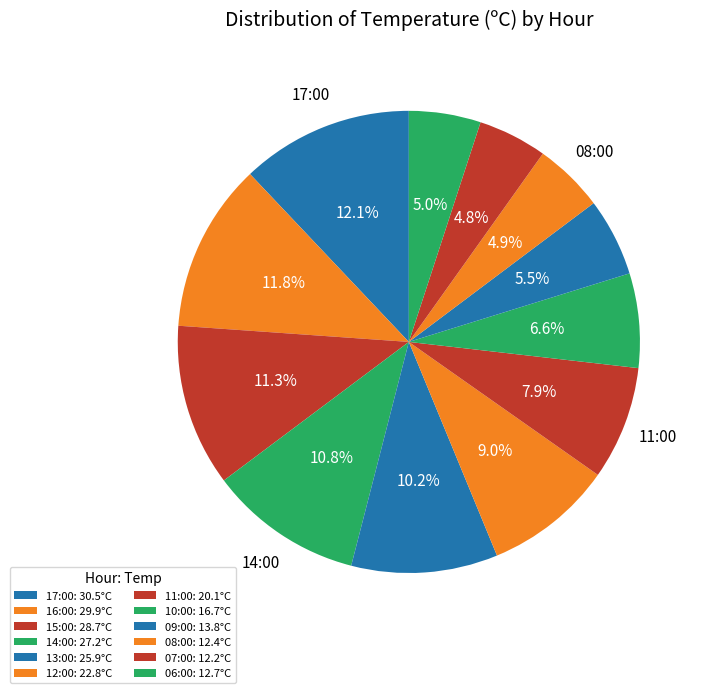

Which category has the smallest portion of the pie?

07:00